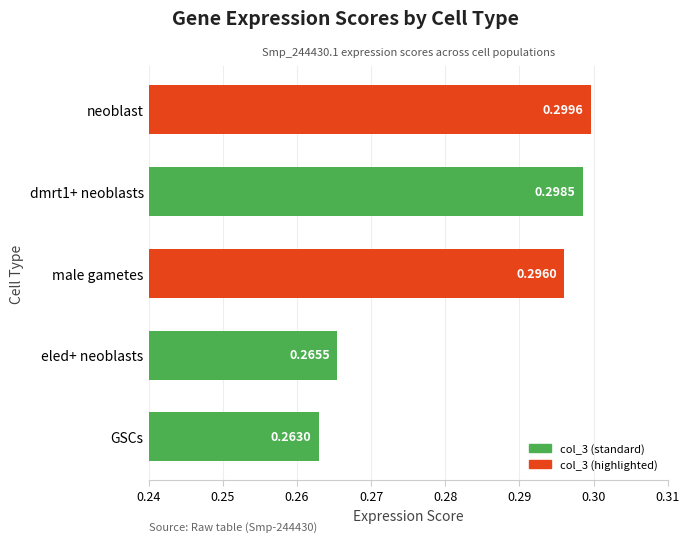

What is the label of the 5th bar from the top?

GSCs